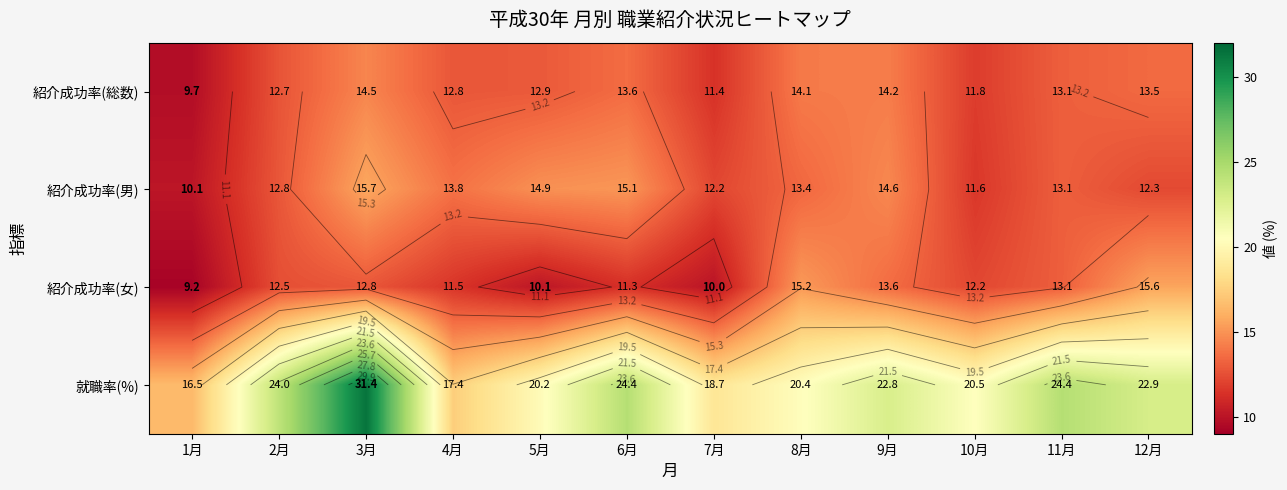

What is the average value of the 紹介成功率(総数) series?

12.9